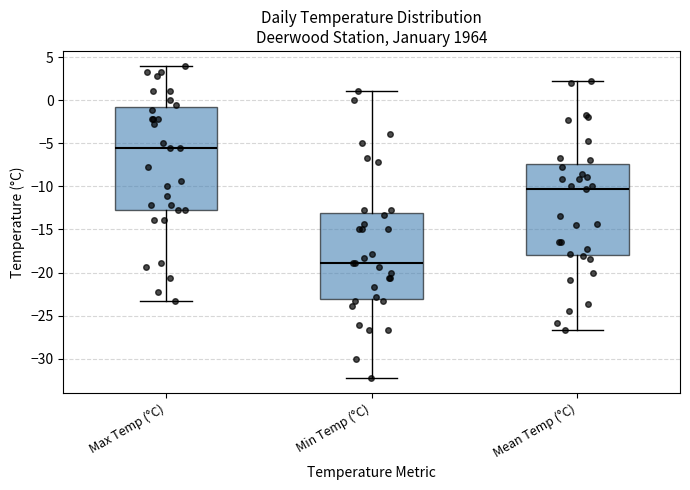

Reading left to right, read every box against the y-axis: the position of its median line, the range the box covers, and the ends of its whiskers. The values are not printed on the chart, so give them approximately, as read against the axis.

Max Temp (°C): median -5.5, box -13.0 to -1.0, whiskers -23.5 to 4.0
Min Temp (°C): median -19.0, box -23.0 to -13.0, whiskers -32.0 to 1.0
Mean Temp (°C): median -10.5, box -18.0 to -7.5, whiskers -26.5 to 2.0